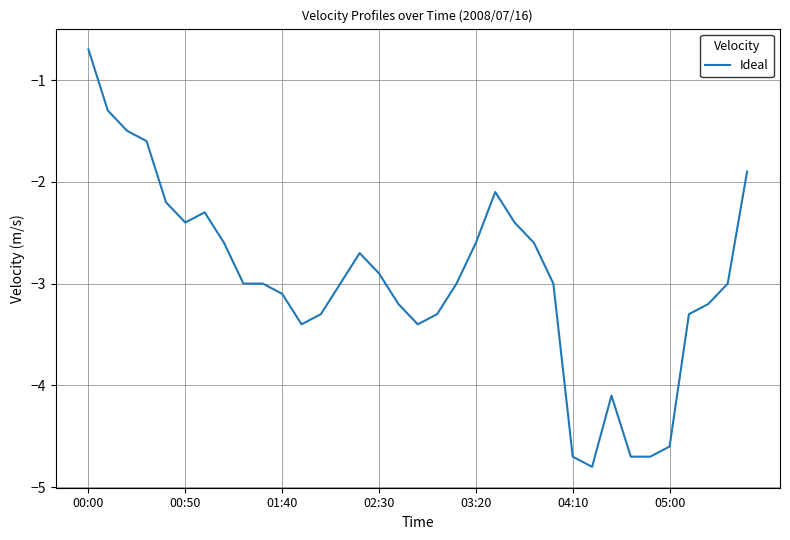

What is the smallest value displayed?

-4.8